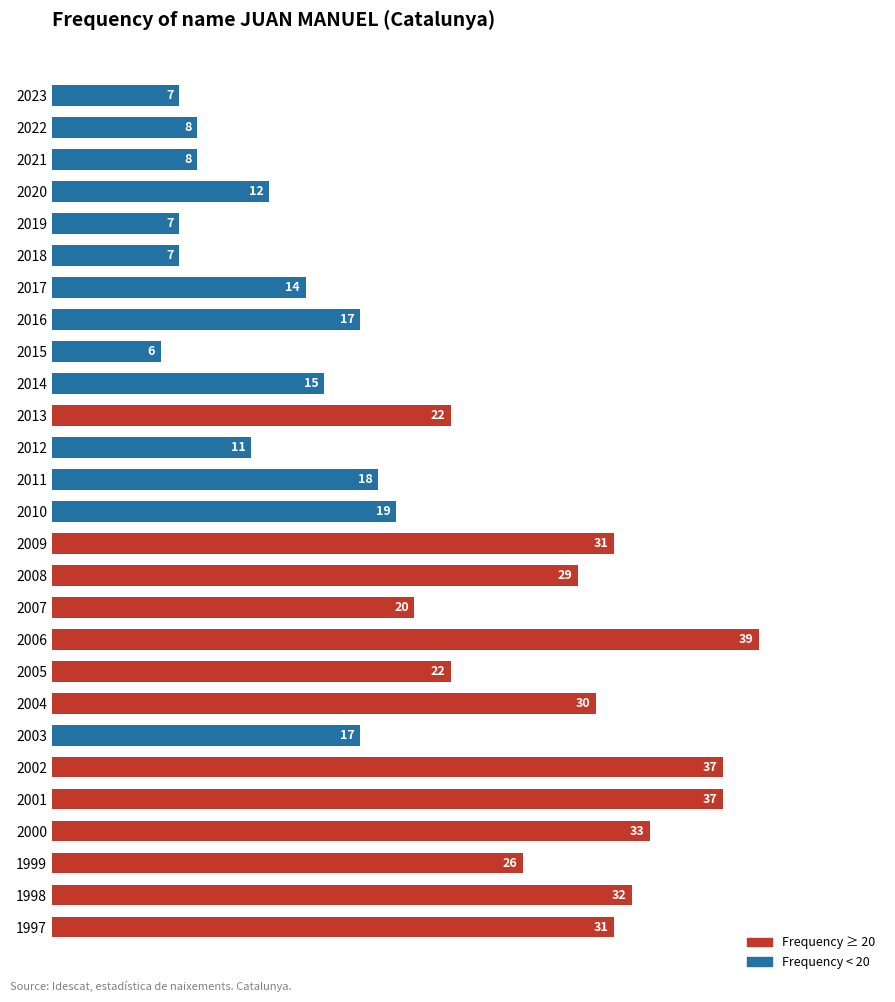

What is the value of the 7th bar from the top?

14